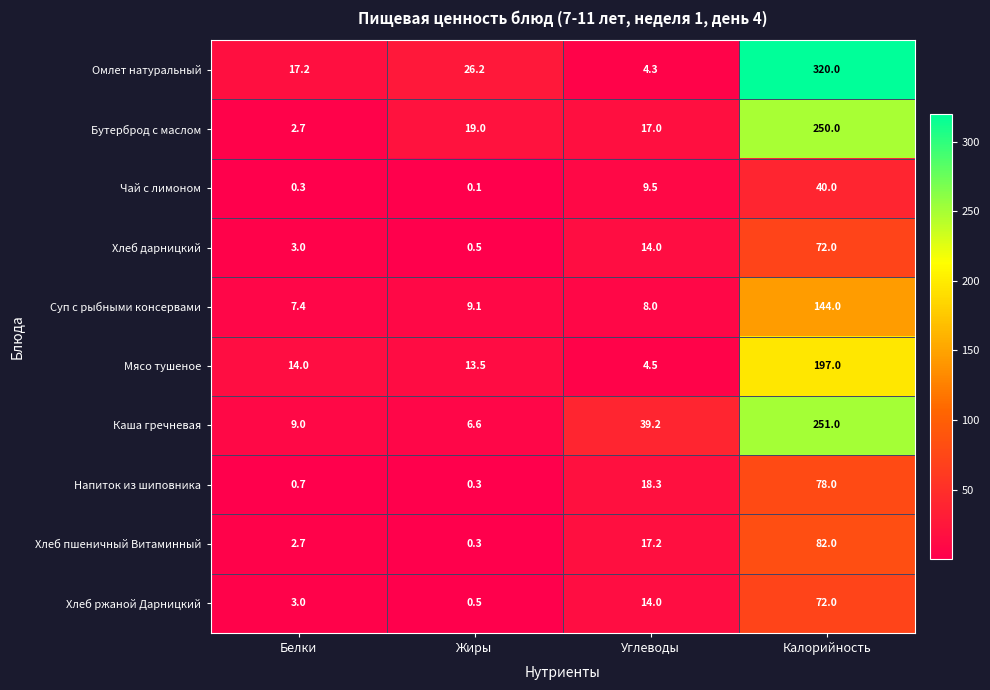

What is the sum of the Хлеб пшеничный Витаминный values at Белки and Жиры?

3.0